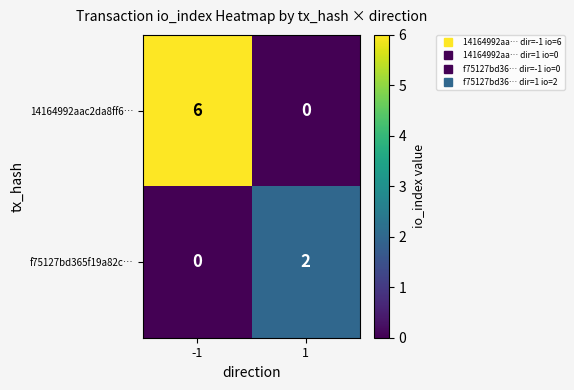

True or false: 14164992aac2da8ff6… has a value of 6 at -1.

True